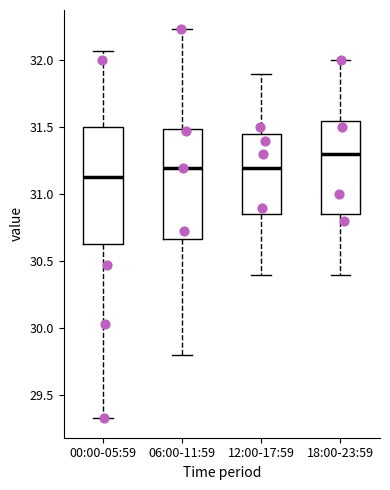

Which box has the lowest median line?

00:00-05:59